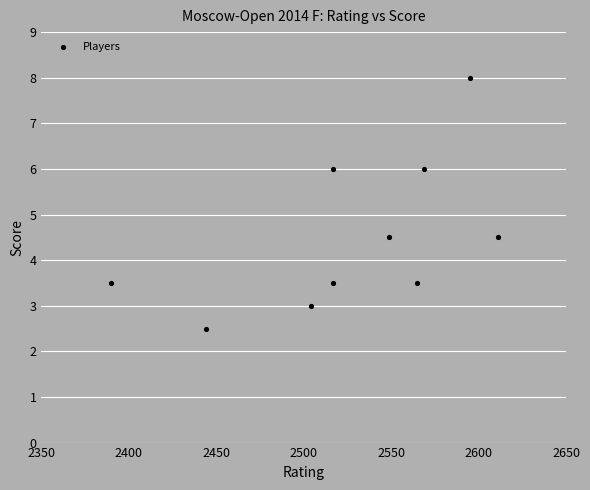

What is the average X value?

2526.1